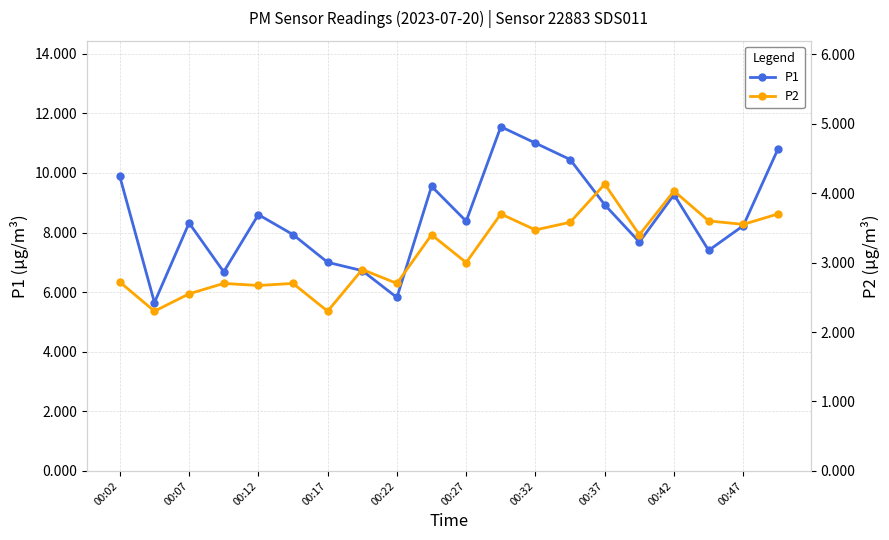

True or false: P2 and P1 intersect in this chart.

False